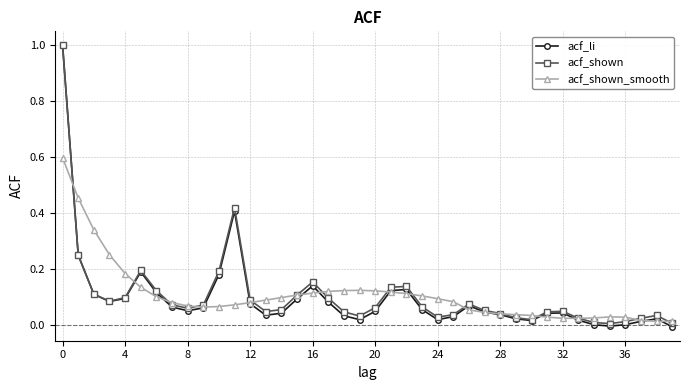

What is the maximum value for acf_shown_smooth?

0.6